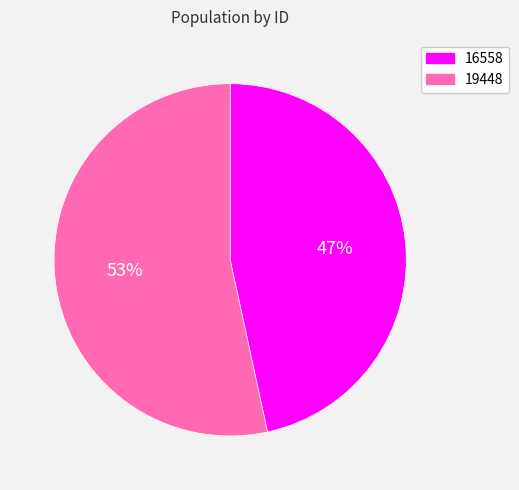

To the nearest percent, what is the average slice percentage?

50%